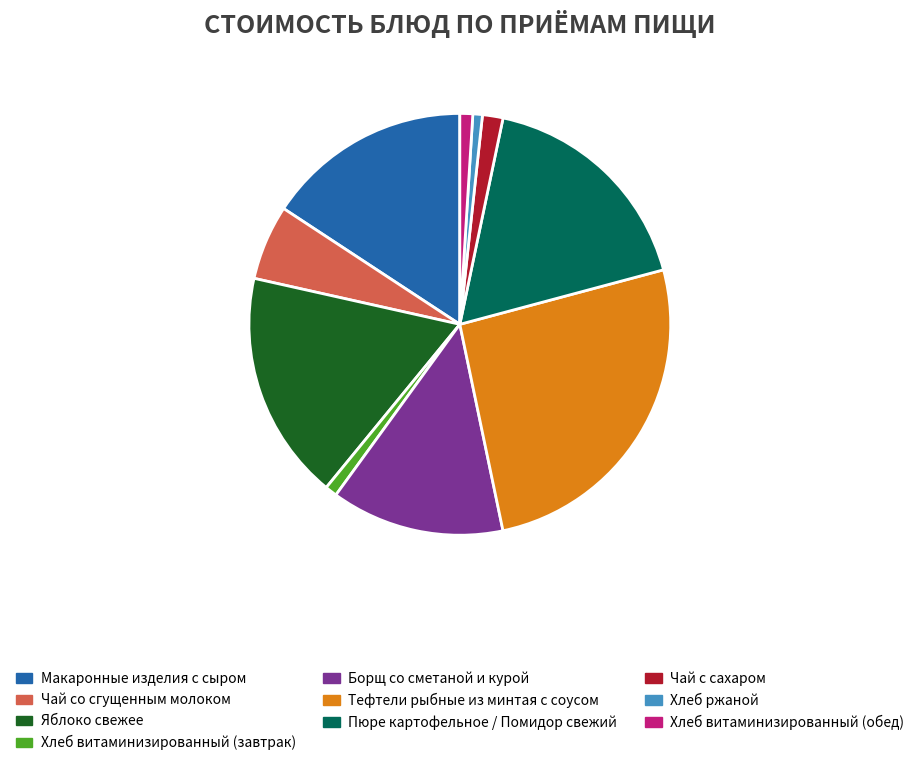

How many slices are in this pie chart?

10